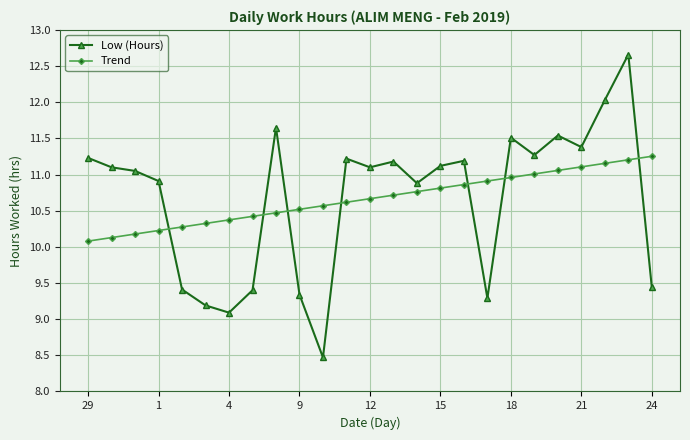

Which series ends up on top after the final intersection of Trend and Low (Hours)?

Trend